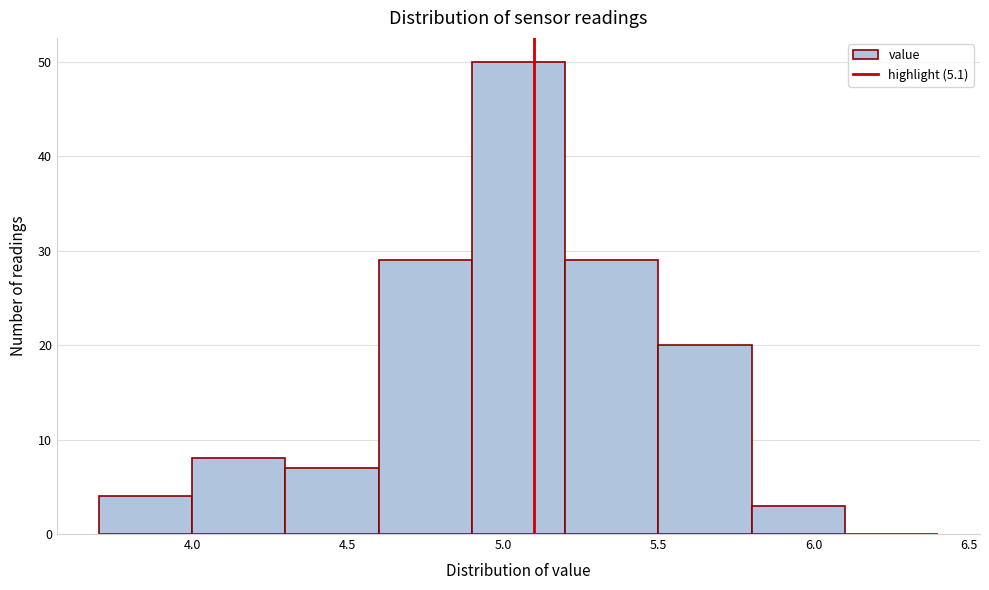

What is the height of the bar covering 4.3 to 4.6 on the x-axis? The values are not printed on the chart, so give them approximately, as read against the axis.

7